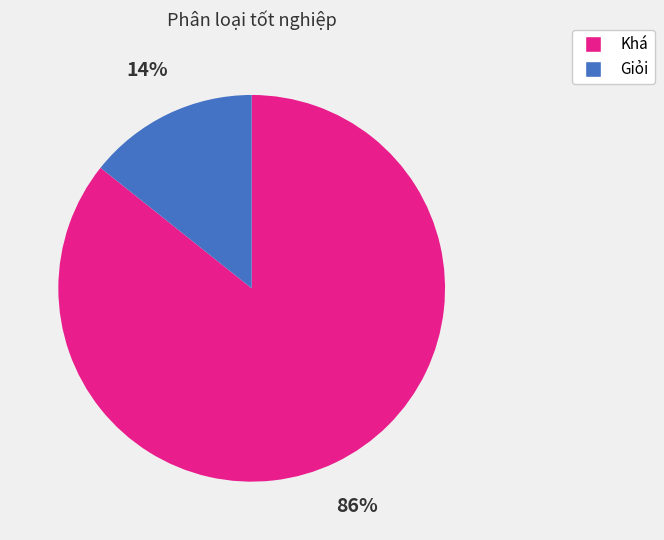

Which category has the biggest portion of the pie?

Khá